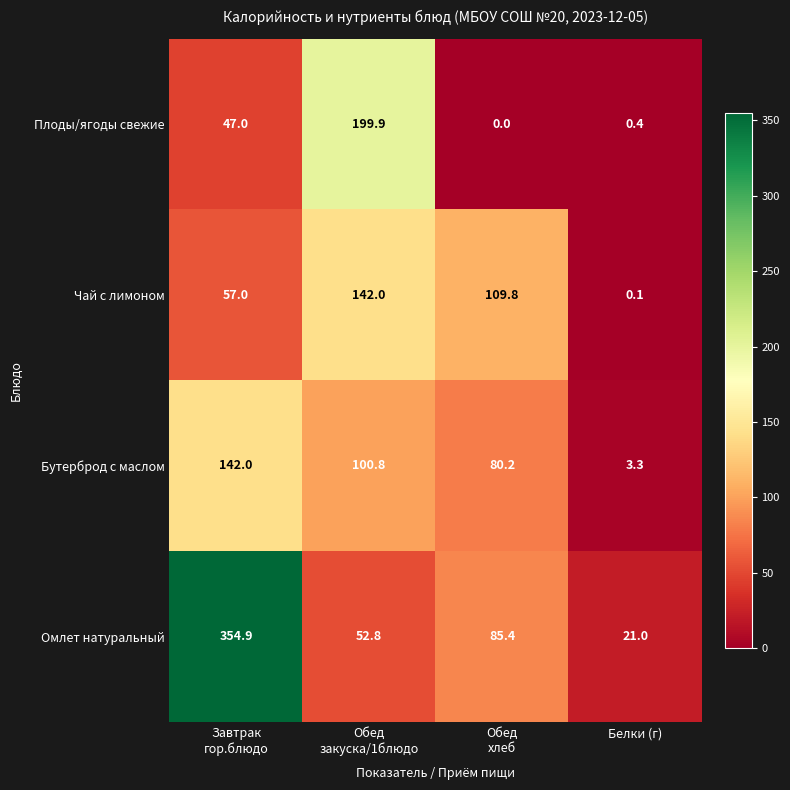

Which category has the lowest value in the Бутерброд с маслом series?

Белки (г)